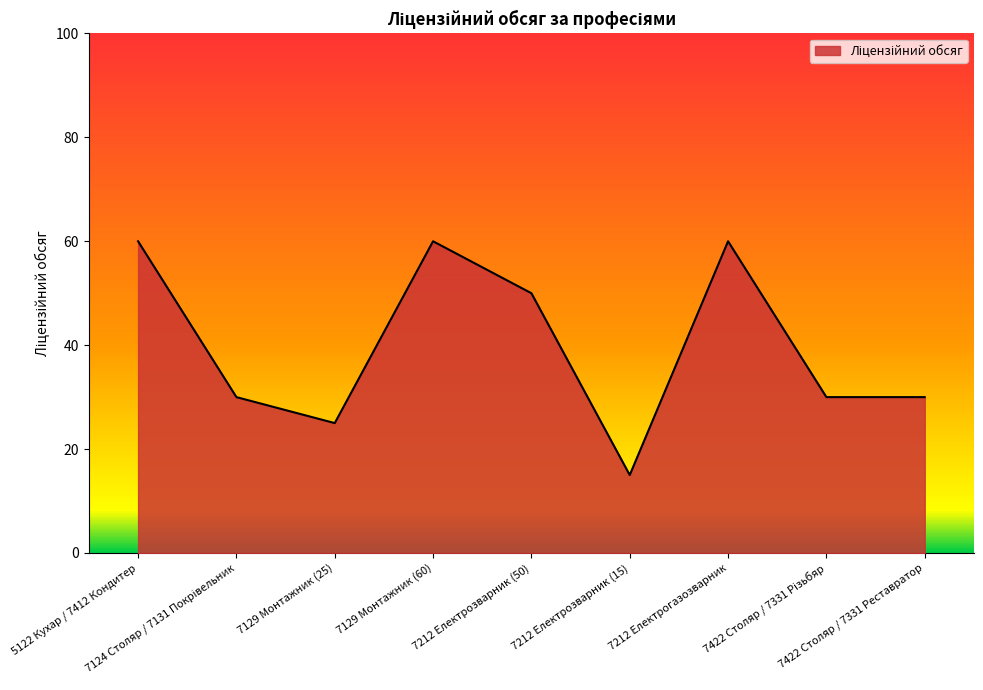

True or false: the data has more than 0 interior local peaks.

True